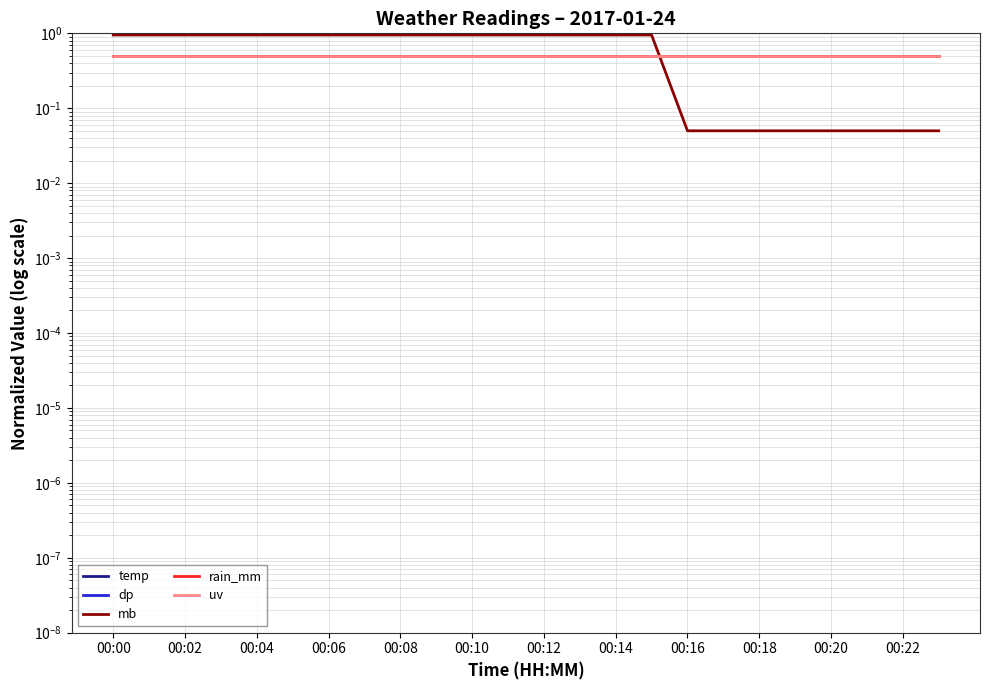

The value of temp at 00:02 is 0.3. True or false?

False